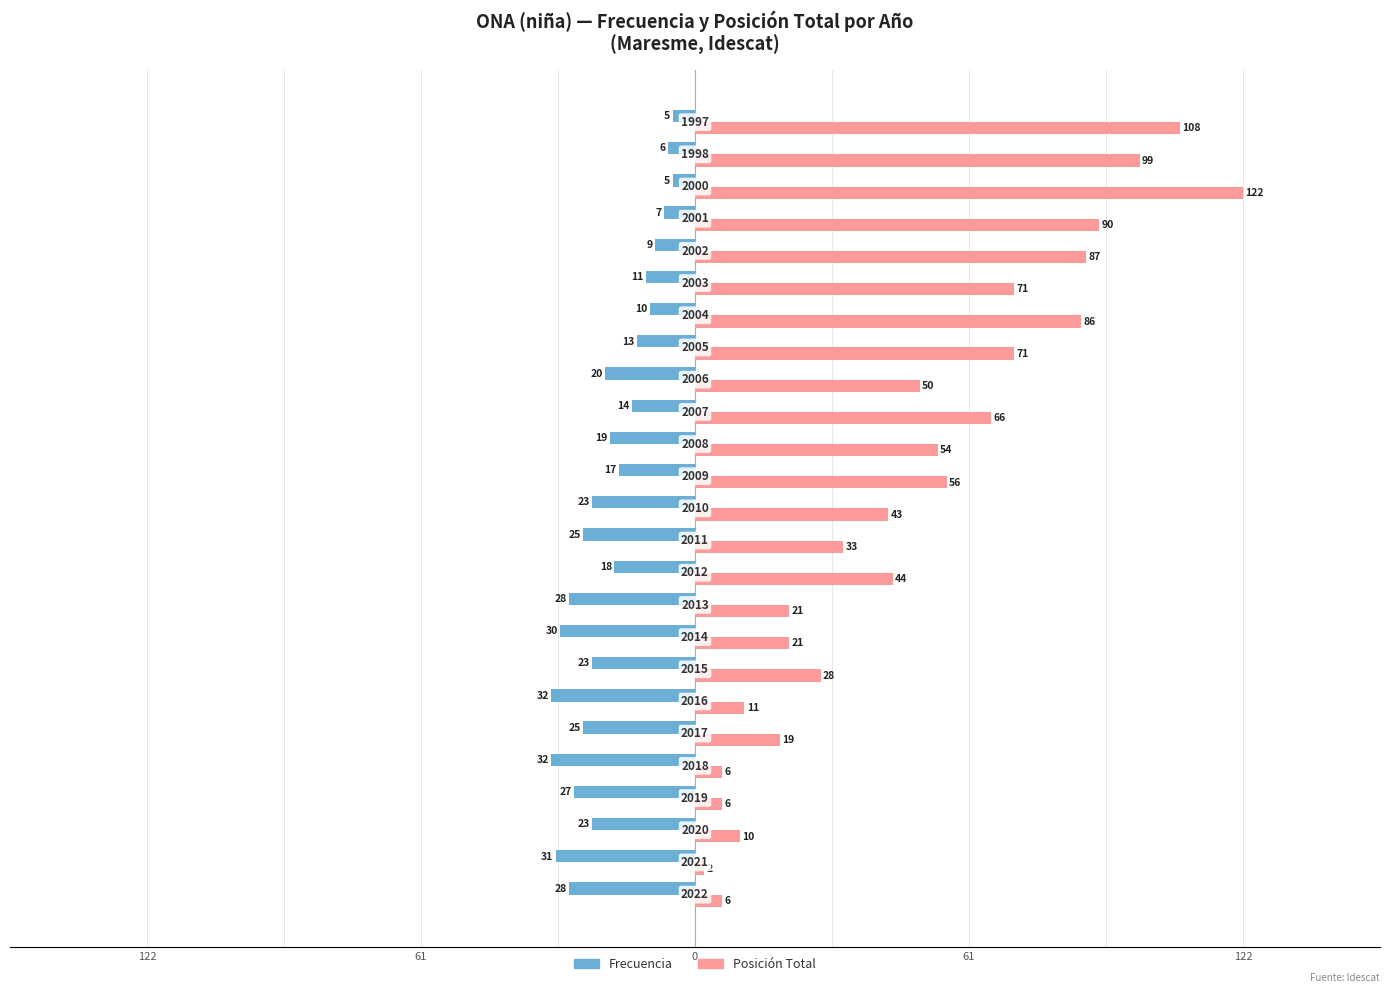

What are all the series names shown in the legend?

Frecuencia, Posición Total